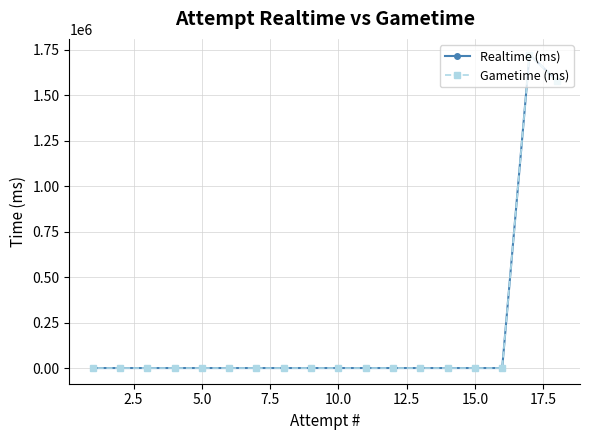

True or false: Gametime (ms) and Realtime (ms) intersect in this chart.

False